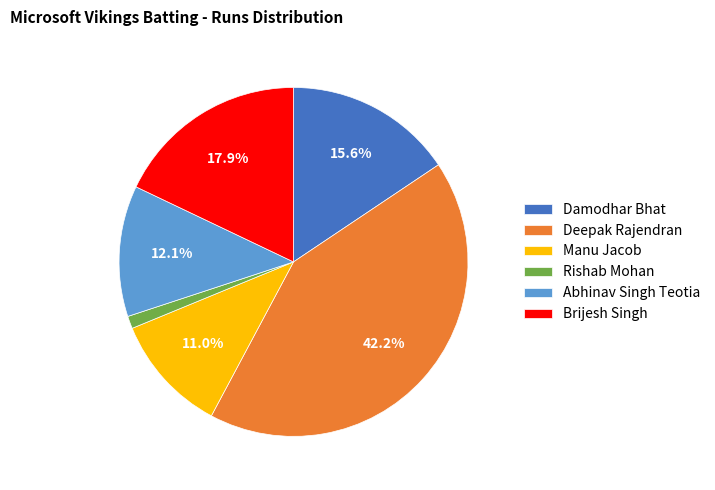

To the nearest percent, what is the combined percentage of Deepak Rajendran and Manu Jacob?

53%